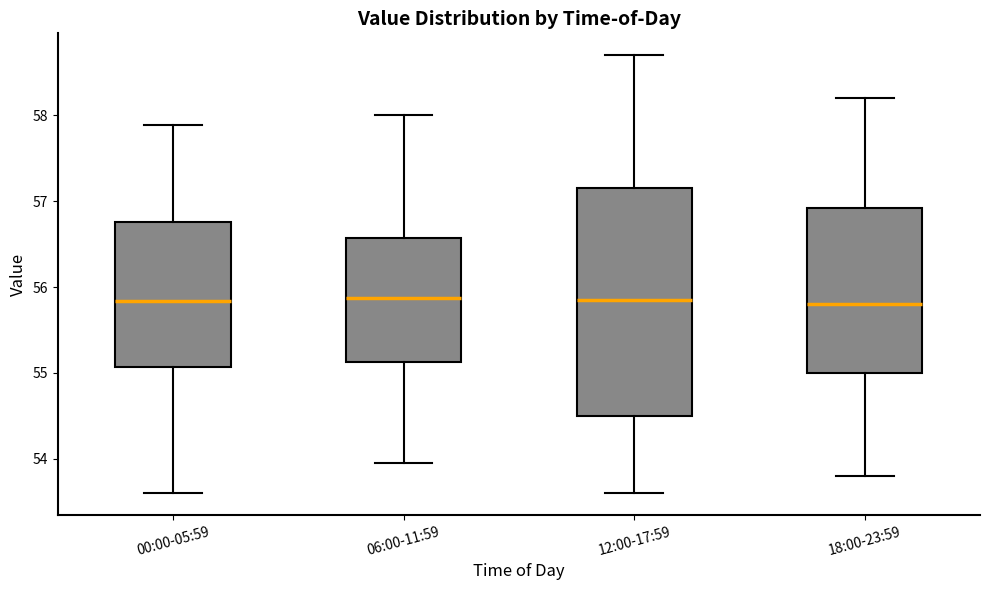

Where is the upper edge of the box for 06:00-11:59 on the y-axis? The values are not printed on the chart, so give them approximately, as read against the axis.

56.6